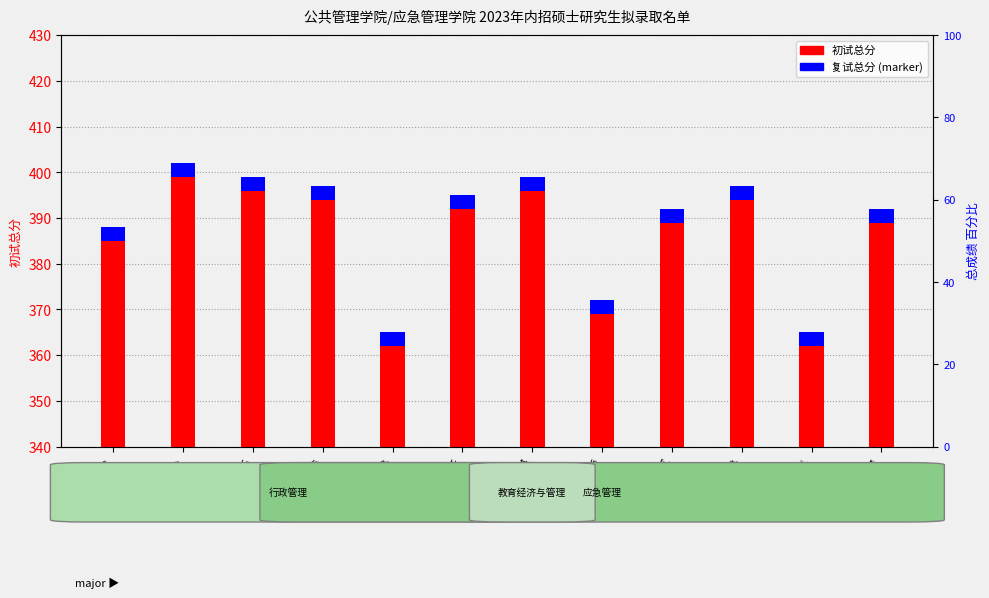

At how many categories does at least one series exceed 128?

12